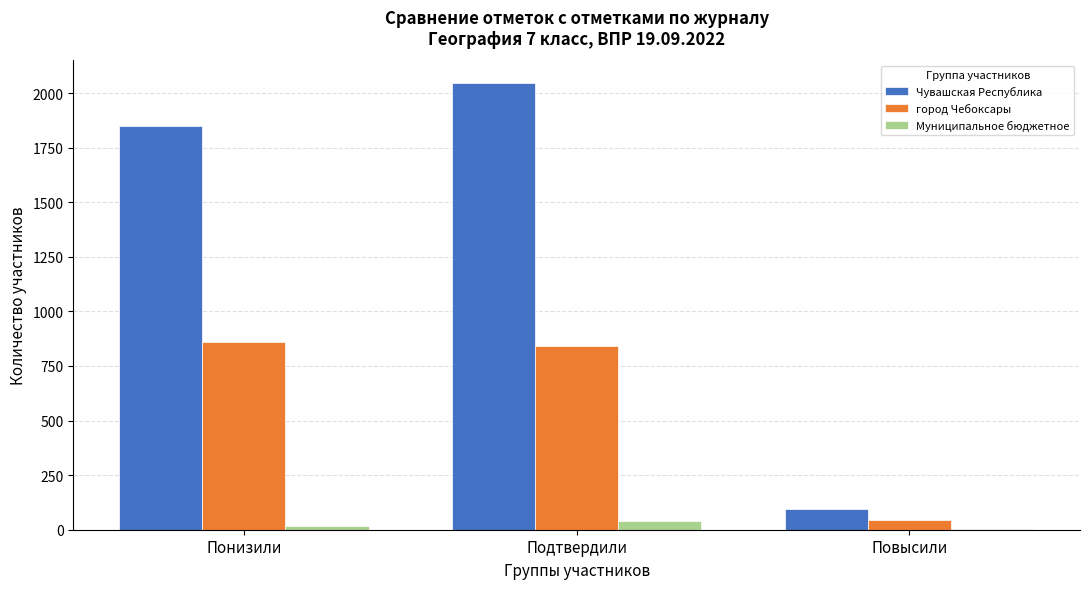

Reading left to right, what are all the values shown in this chart?

Чувашская Республика: Понизили=1851	Подтвердили=2047	Повысили=93
город Чебоксары: Понизили=861	Подтвердили=840	Повысили=45
Муниципальное бюджетное: Понизили=17	Подтвердили=38	Повысили=2